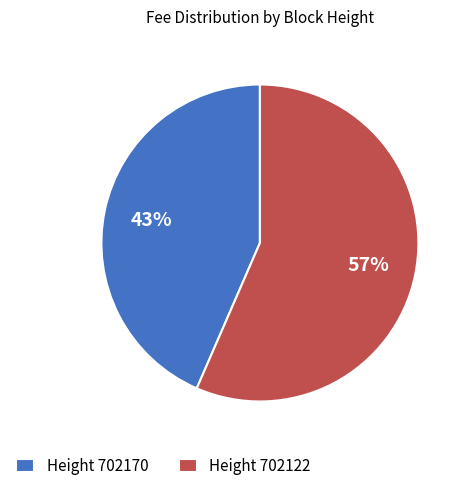

Combined, do Height 702122 and Height 702170 account for over 50%?

Yes